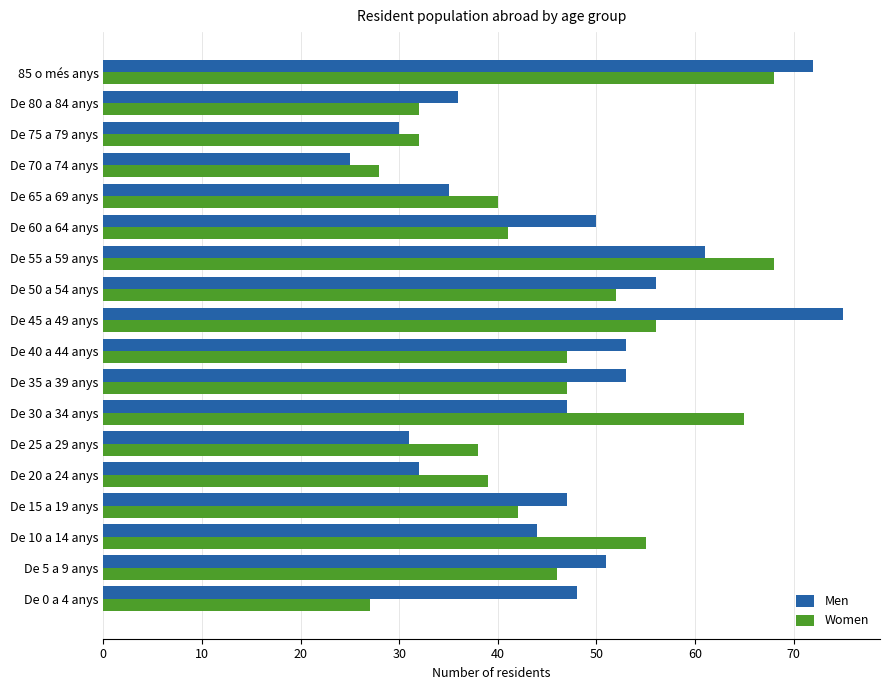

Which series has the widest spread of values?

Men